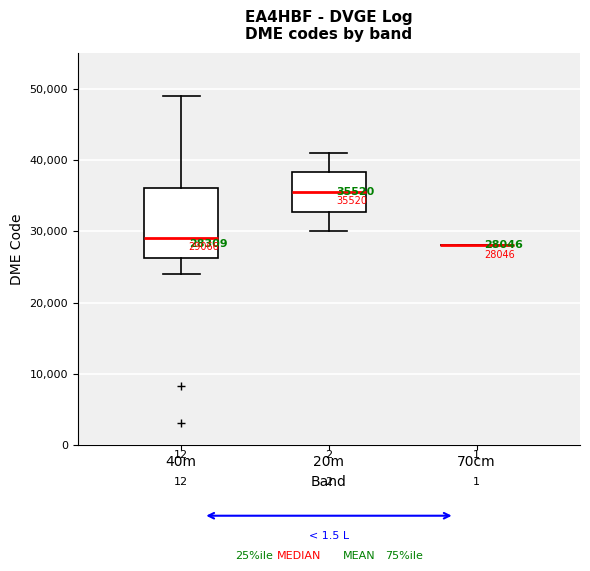

Which box is the tallest, from its lower edge to its upper edge?

40m